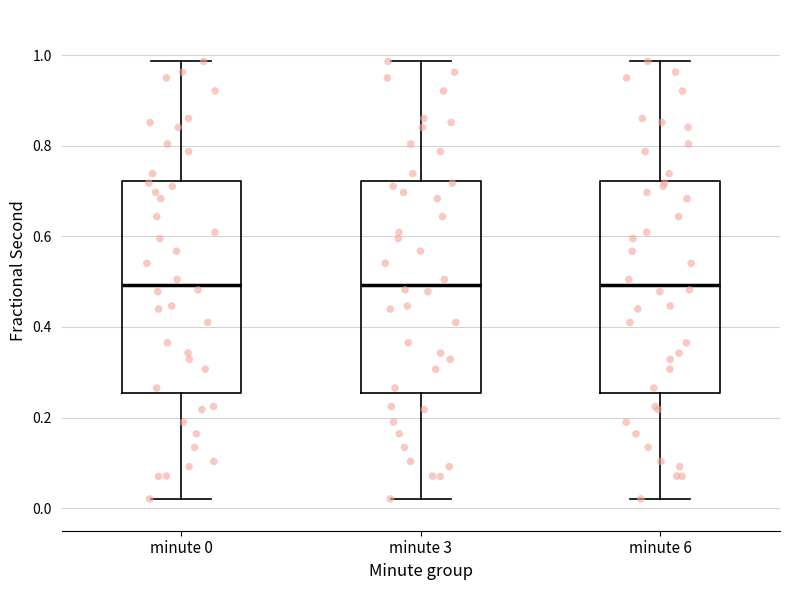

Reading left to right, transcribe this box plot: for each box, give where its median line is, the range the box spans, and where its two whiskers end, as read against the y-axis. The values are not printed on the chart, so give them approximately, as read against the axis.

minute 0: median 0.50, box 0.26 to 0.72, whiskers 0.02 to 0.98
minute 3: median 0.50, box 0.26 to 0.72, whiskers 0.02 to 0.98
minute 6: median 0.50, box 0.26 to 0.72, whiskers 0.02 to 0.98